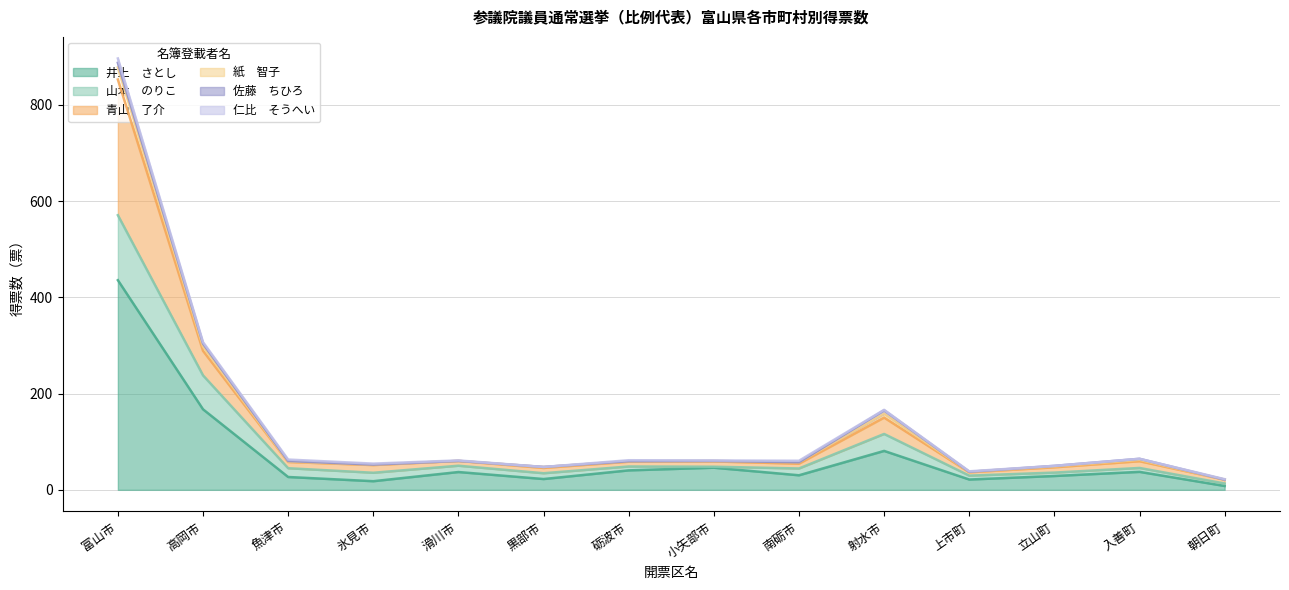

True or false: 井上　さとし and 青山　了介 cross at least once.

False